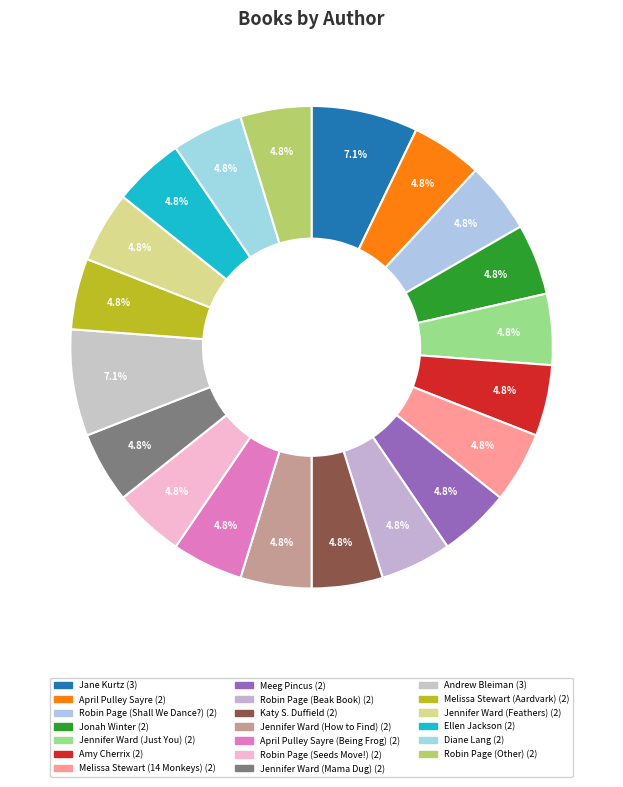

To the nearest percent, what is the average slice percentage?

5%